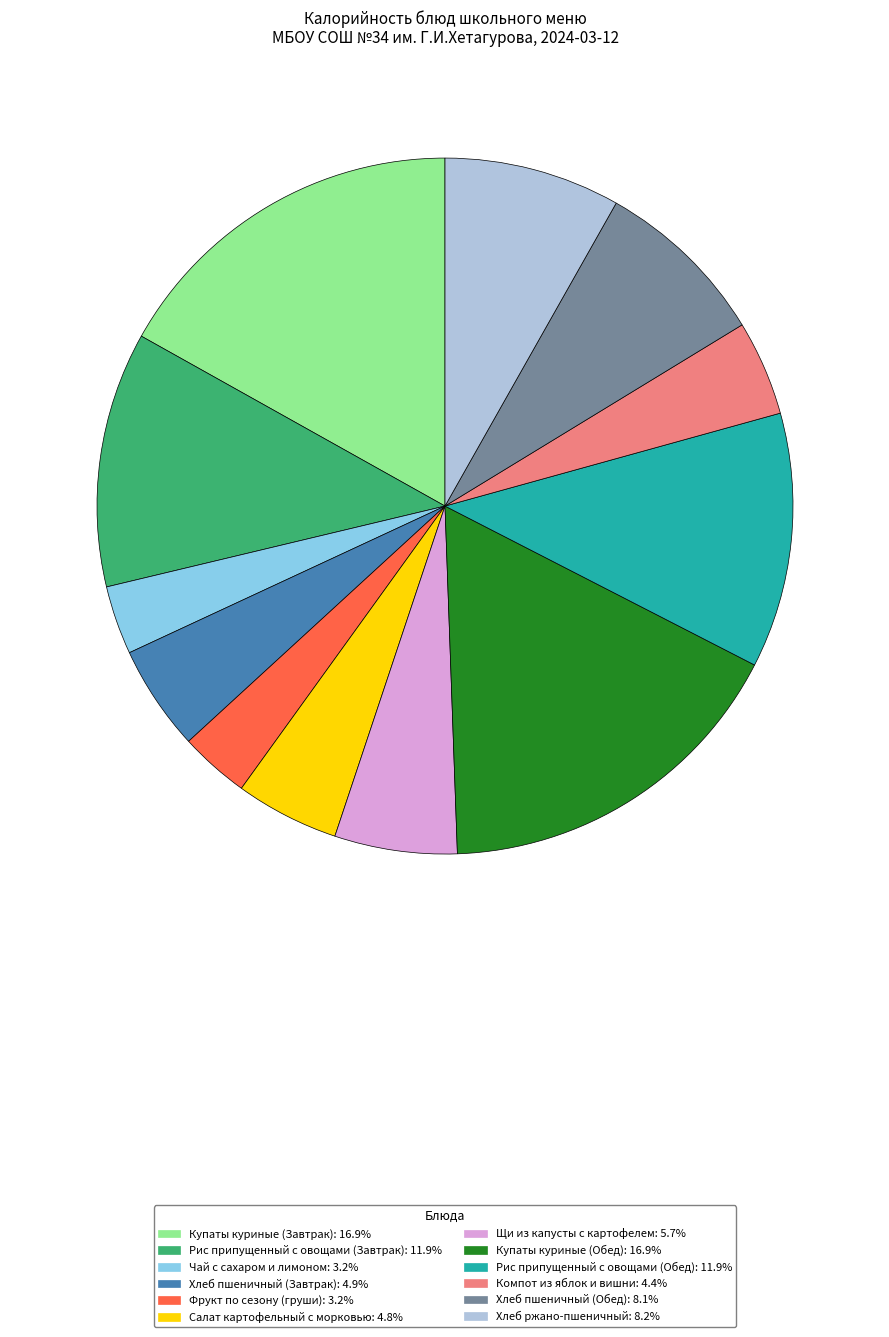

Is there a majority slice in this chart?

No